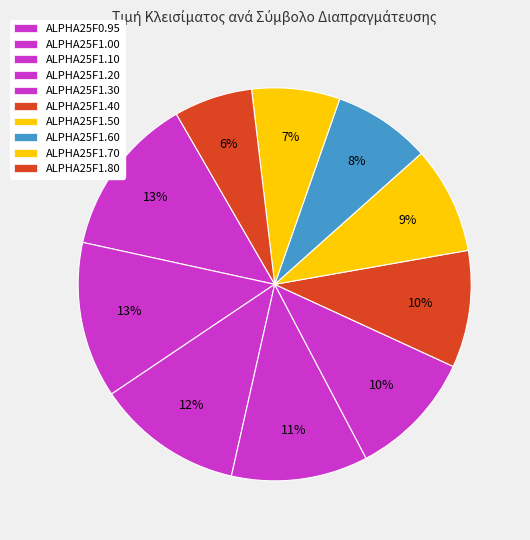

To the nearest percent, what is the difference between the largest and smallest slice percentages?

7%